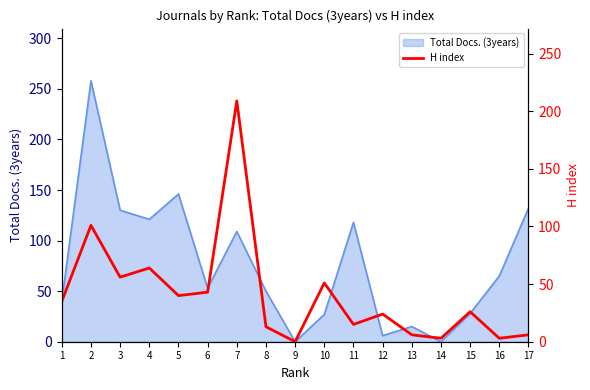

List the labels in order of value, smallest first.

9, 14, 16, 13, 17, 8, 11, 12, 15, 1, 5, 6, 10, 3, 4, 2, 7